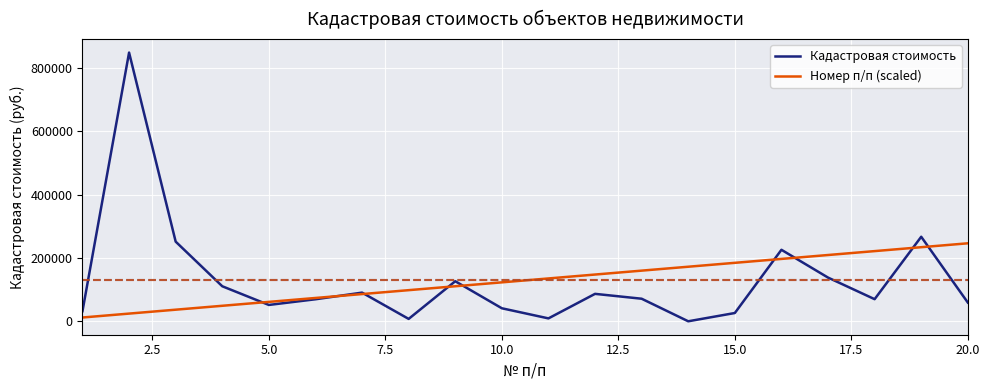

List the series in order of their peak value, lowest first.

Номер п/п (scaled), Кадастровая стоимость